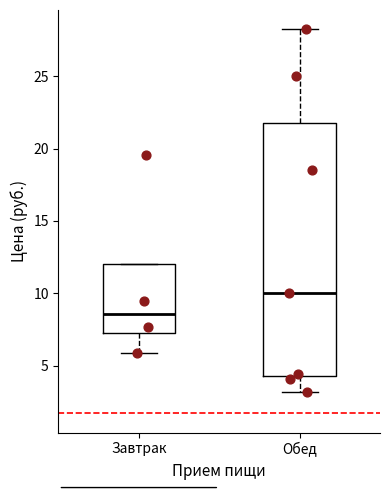

Where does the lower whisker of the box for Обед end on the y-axis? The values are not printed on the chart, so give them approximately, as read against the axis.

3.0